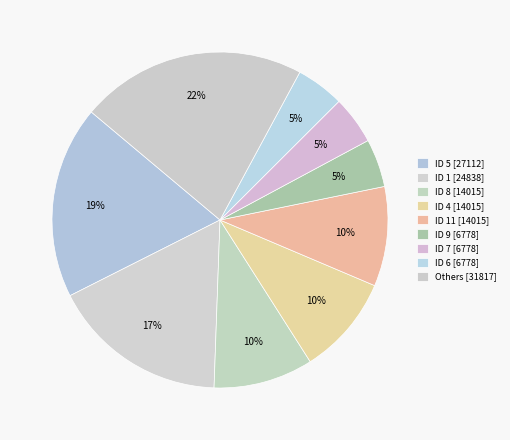

How many segments does this pie chart have?

9